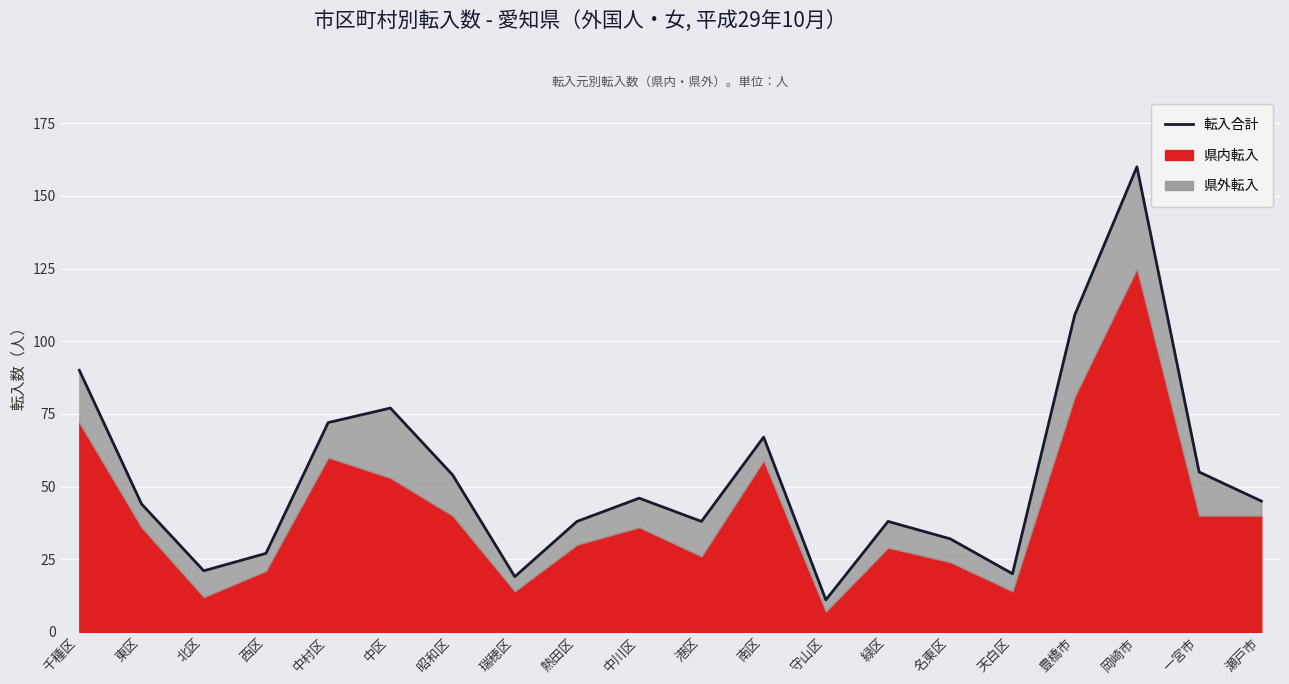

Between 千種区 and 西区, which is larger?

千種区